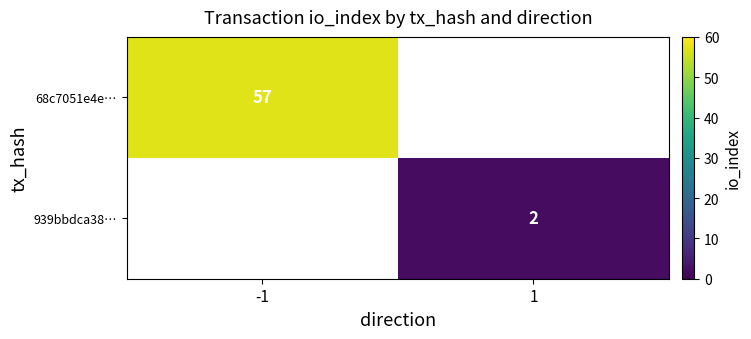

How many data points does each series have?

2